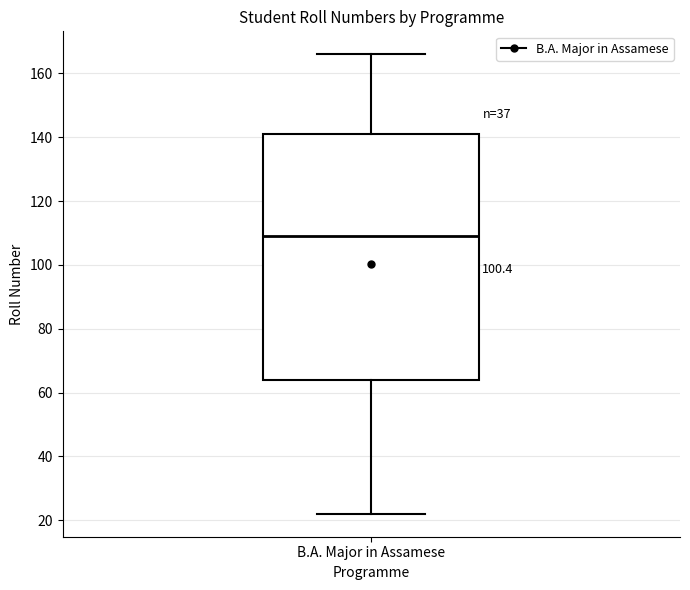

Read this box plot against the y-axis: the position of the median line, the range covered by the box, and the ends of both whiskers. The values are not printed on the chart, so give them approximately, as read against the axis.

median 110, box 64 to 142, whiskers 22 to 166